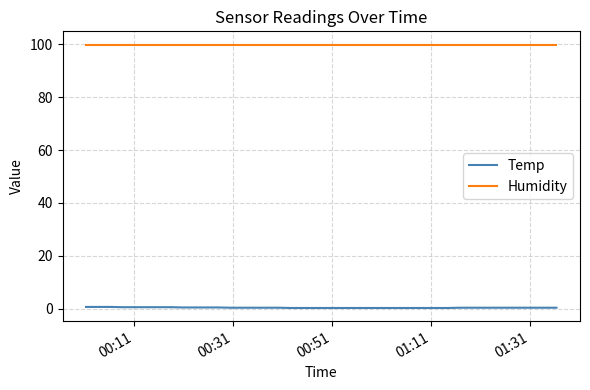

What is the sum of all Humidity values?

3996.0